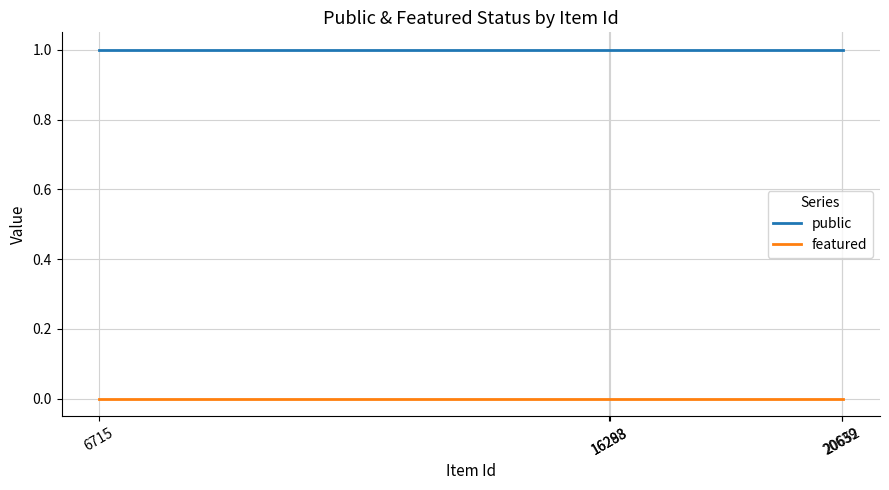

Which series has the largest total across all categories?

public